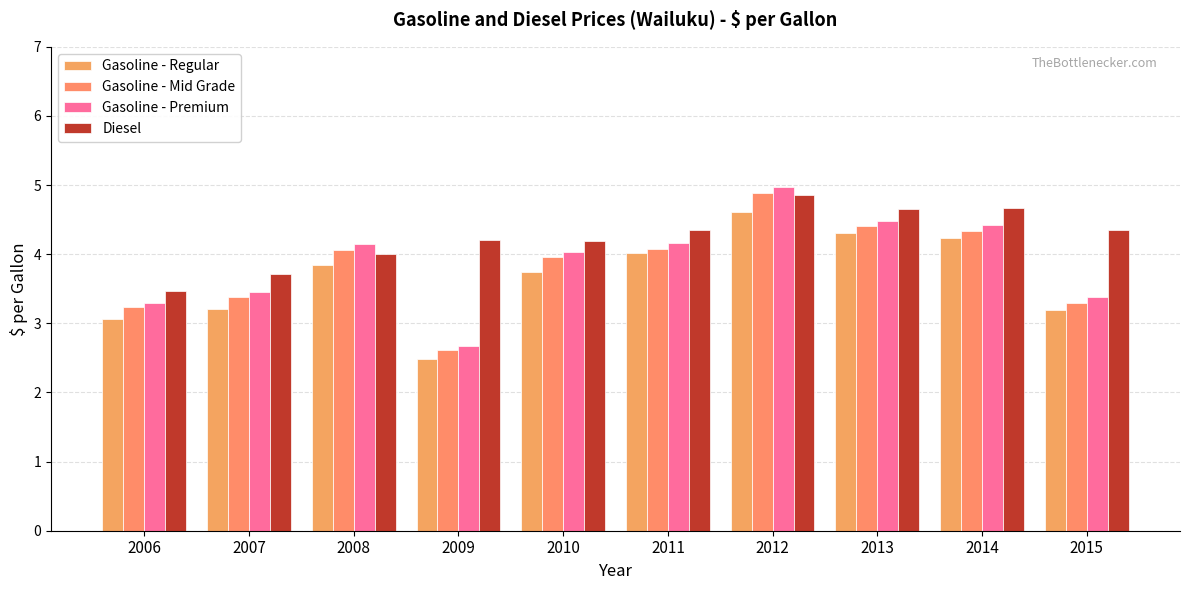

Which series has the largest total across all categories?

Diesel